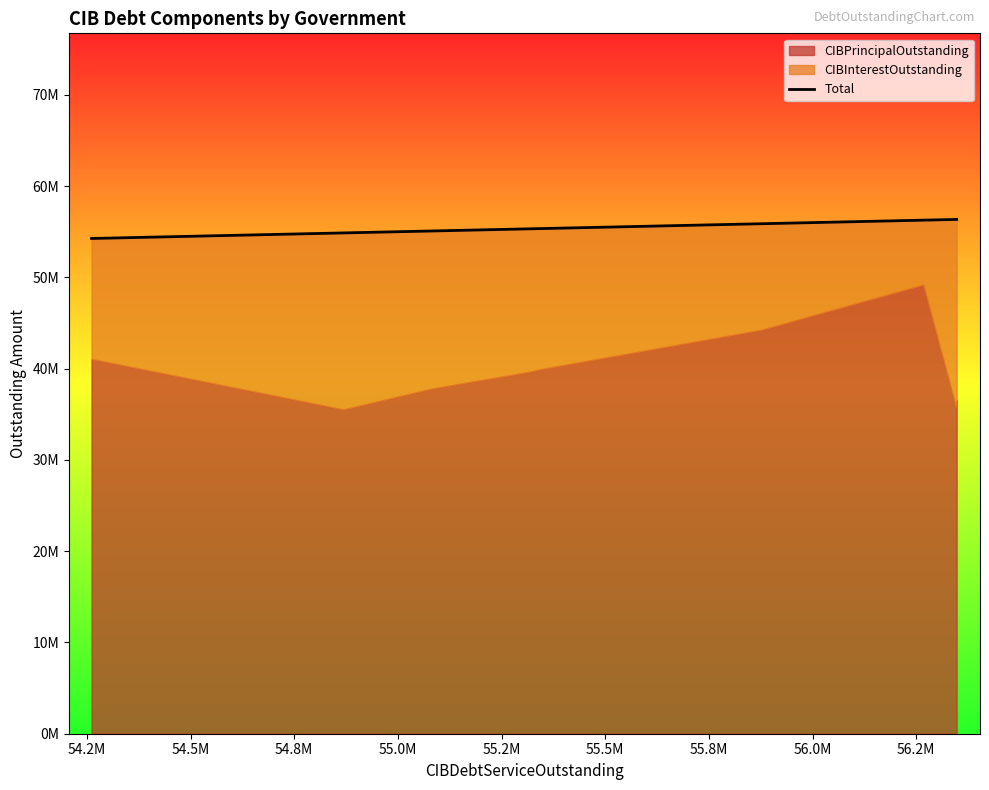

Reading left to right, list all the values displayed in this chart.

54261175.0	54868594.1	55081107.6	55314025.1	55351258.6	55876554.5	56267045.5	56345590.1	56347498.3